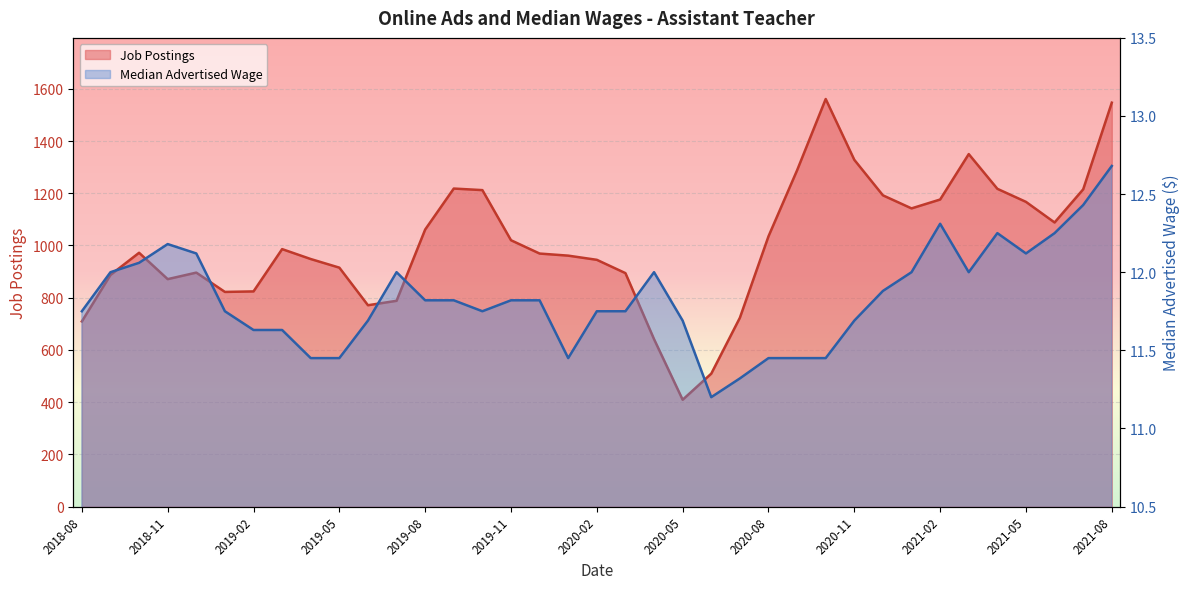

Rank the series by their average value, from highest to lowest.

Job Postings, Median Advertised Wage